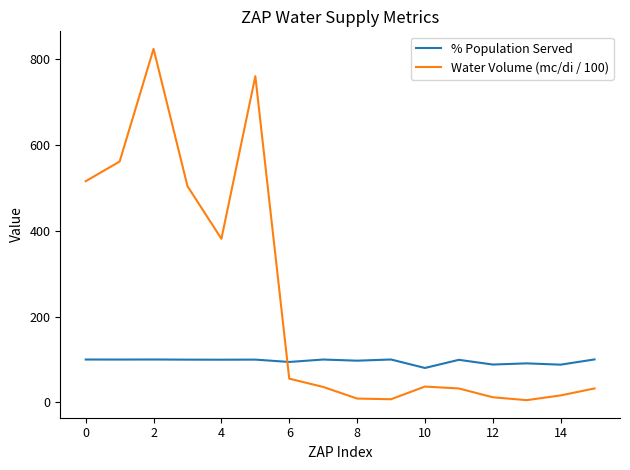

Is this an area chart (filled region under the line)?

No